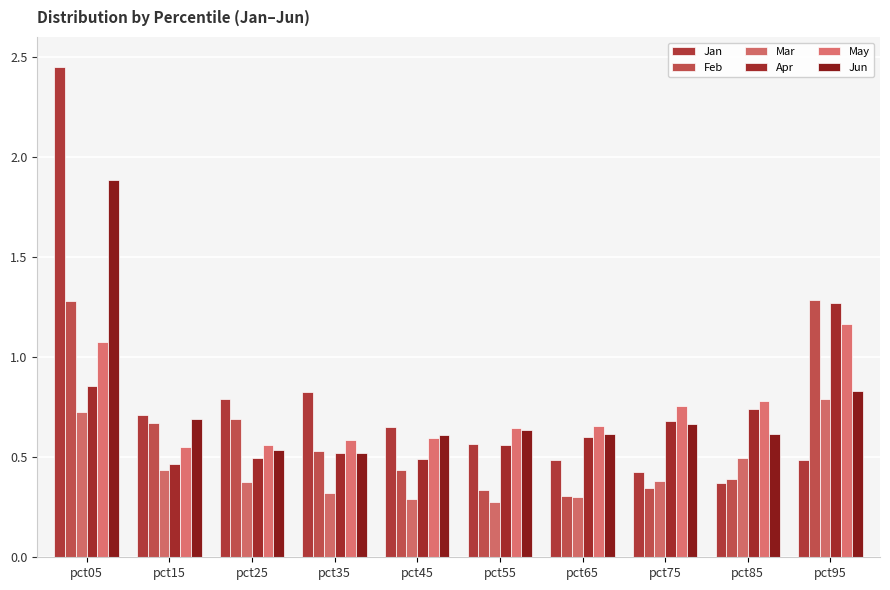

What is the difference between the highest and lowest values at pct75?

0.4